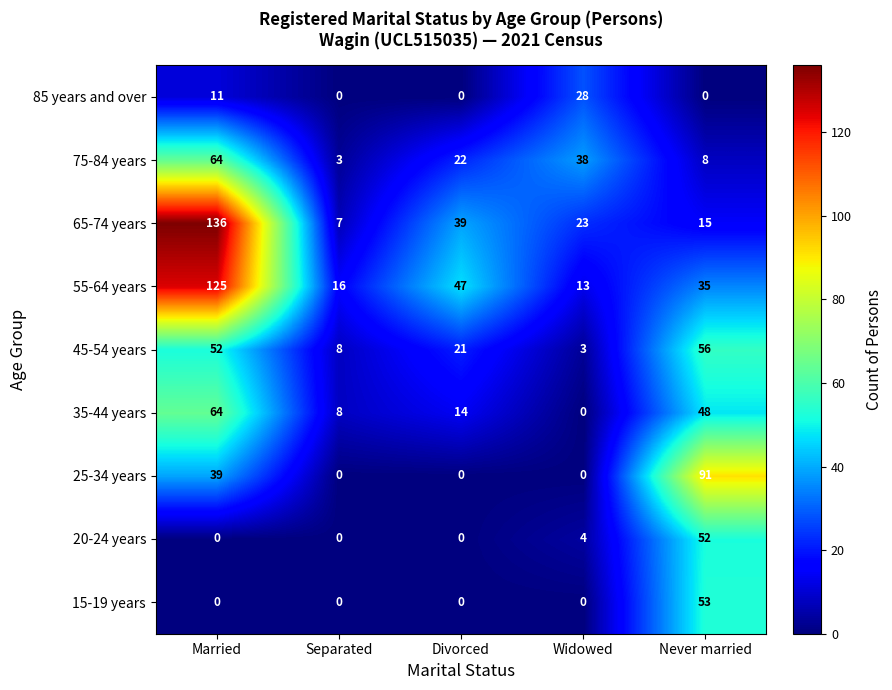

Between Married and Separated, which series saw the biggest shift?

65-74 years